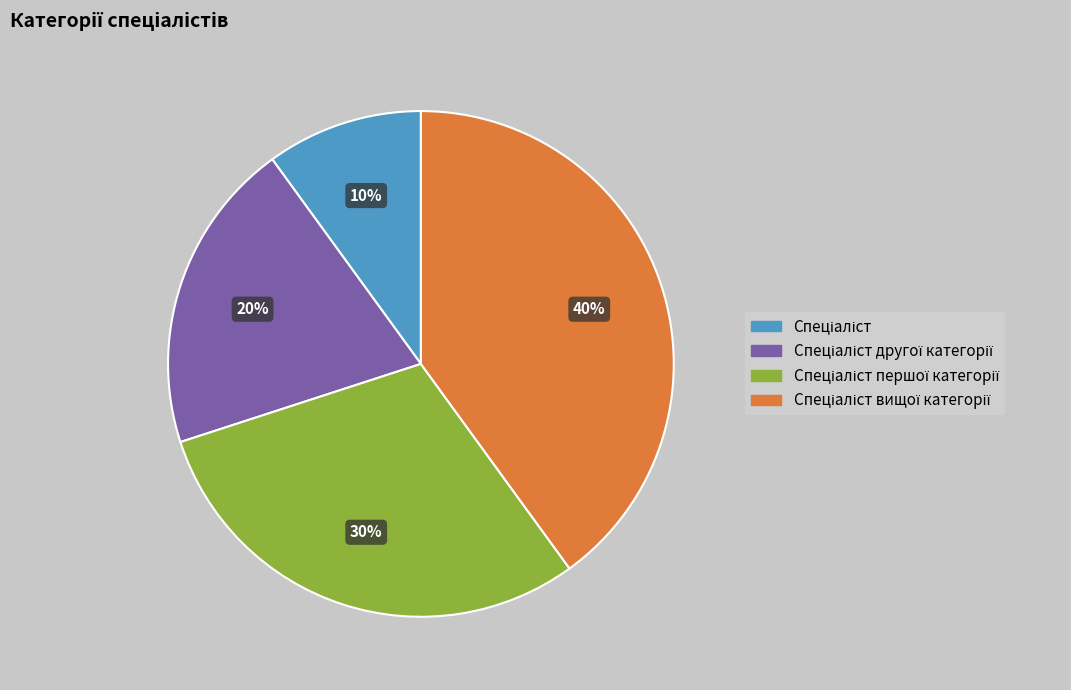

Does any single category account for the majority?

No